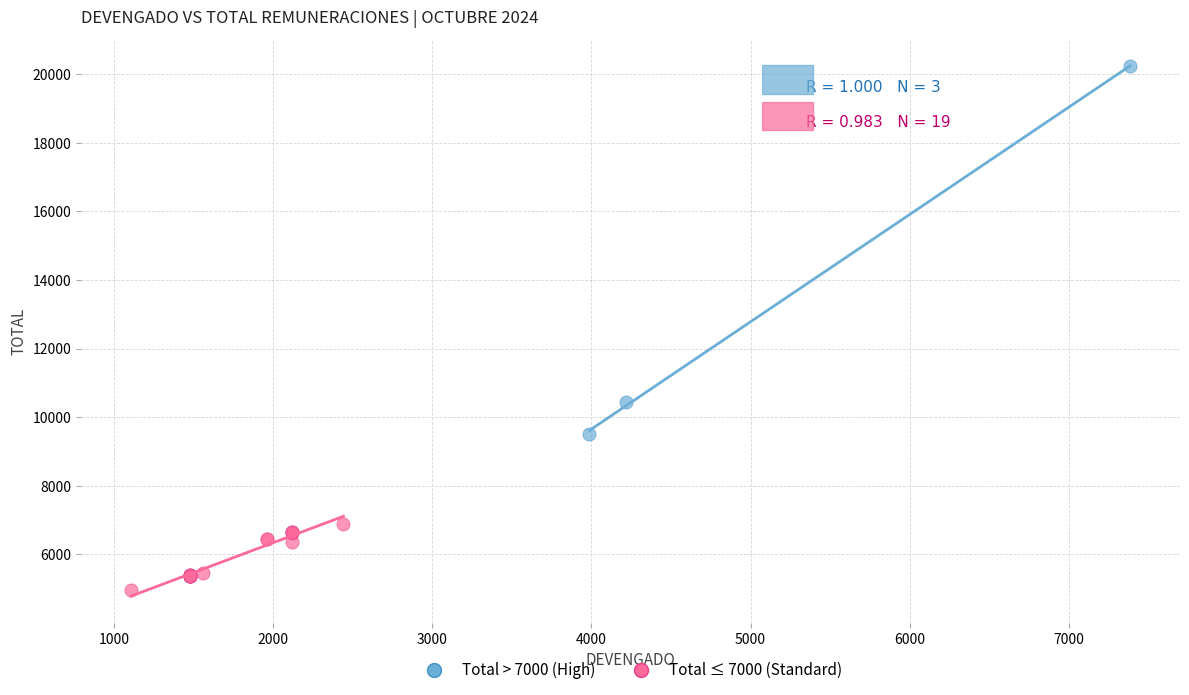

Which series has the largest Y range (max minus min)?

Total > 7000 (High)